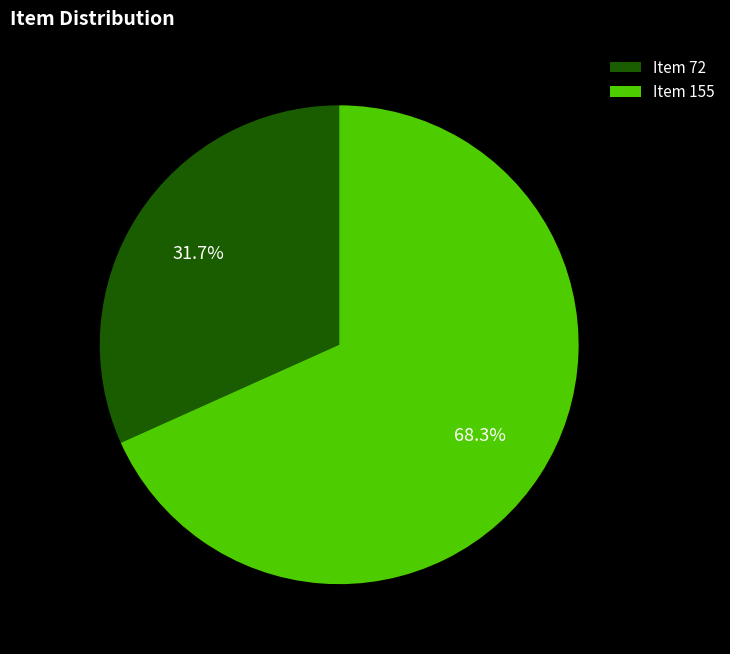

Count the number of slices in the pie.

2